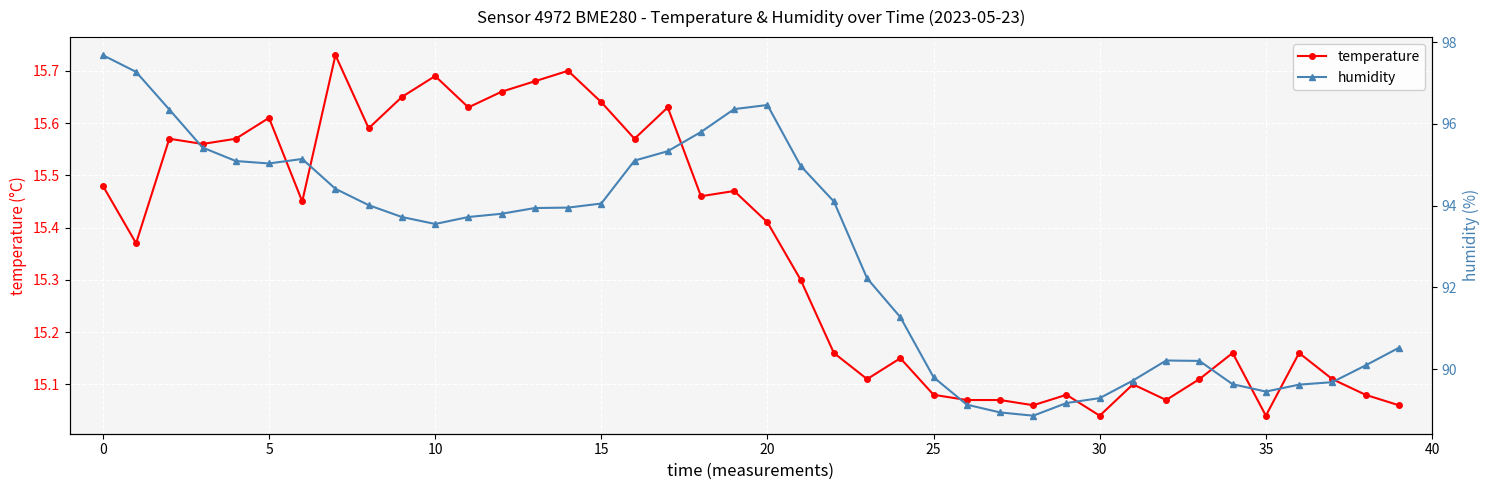

How many interior local valleys does the temperature series have?

12